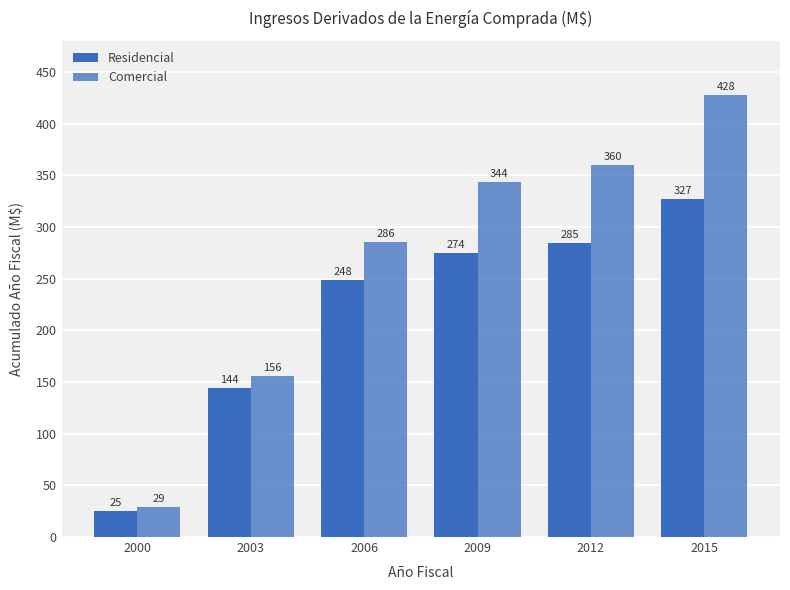

How many values in the Residencial series are below 274?

3